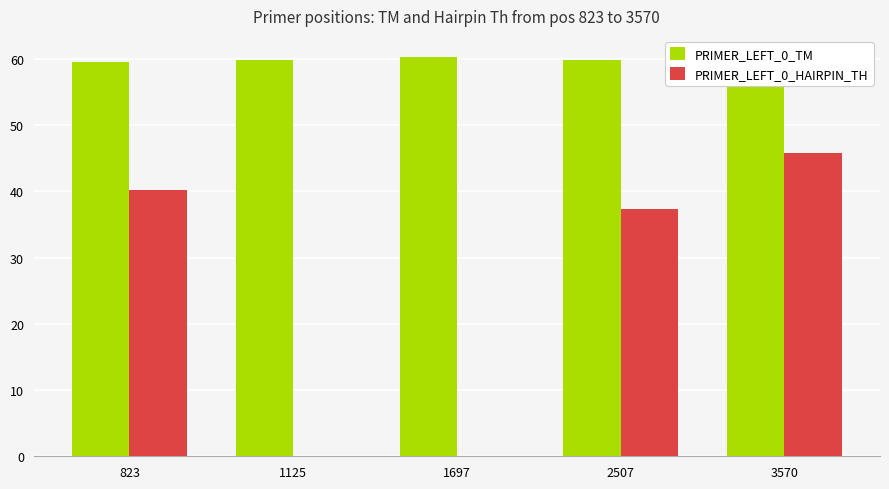

Which series has the largest total across all categories?

PRIMER_LEFT_0_TM